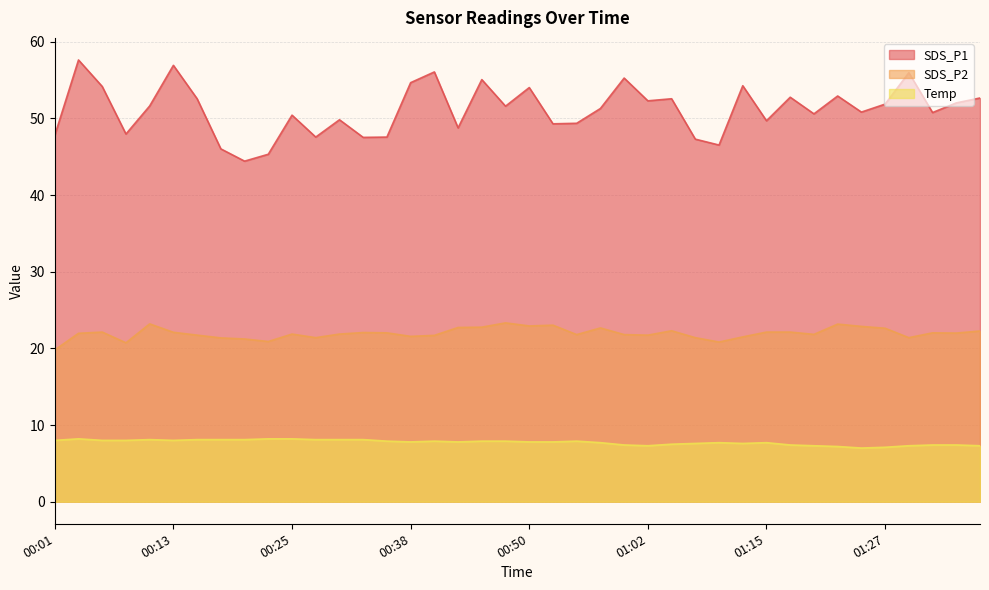

What is the label of the 22nd point from the left?

00:52